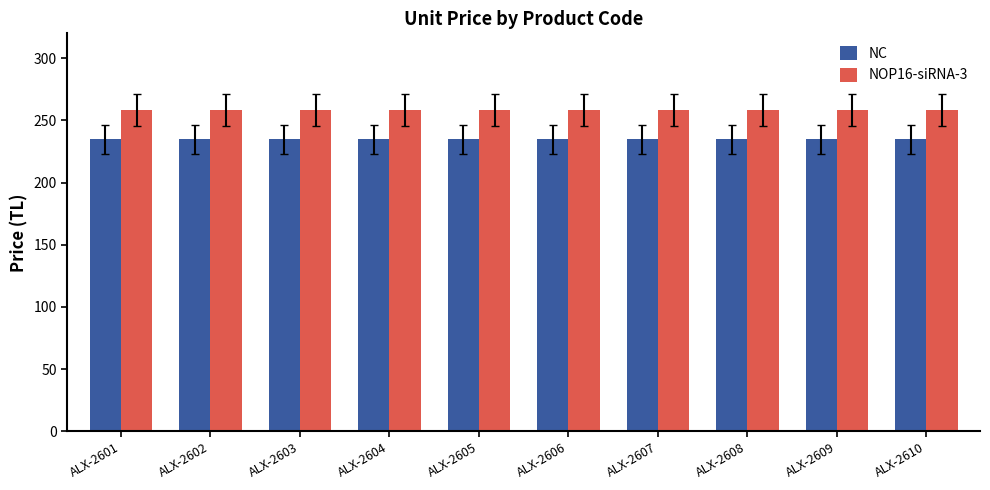

What is the smallest value displayed?

234.8